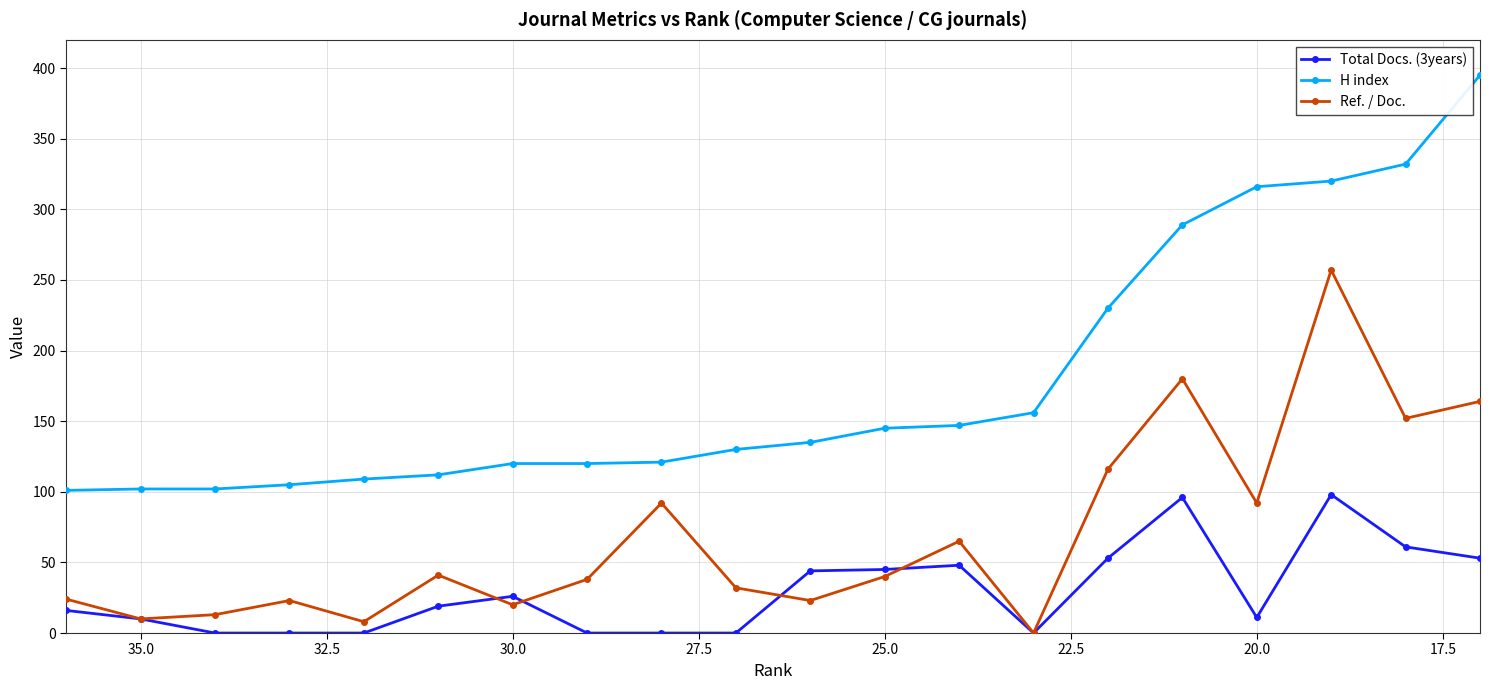

How many data points in Total Docs. (3years) are less than 19?

10